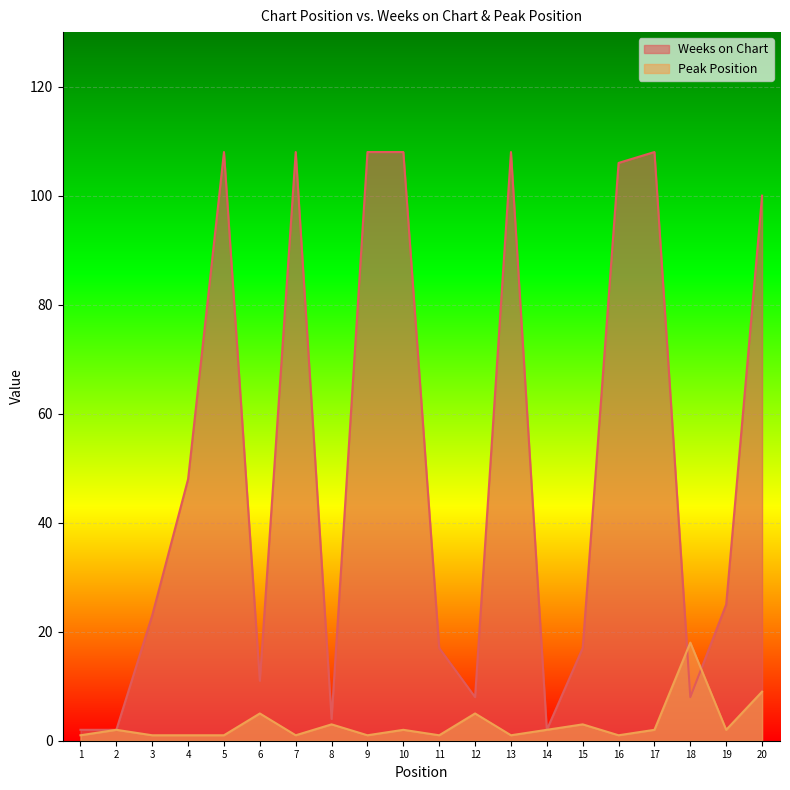

What is the sum of the Peak Position values at 18 and 3?

19